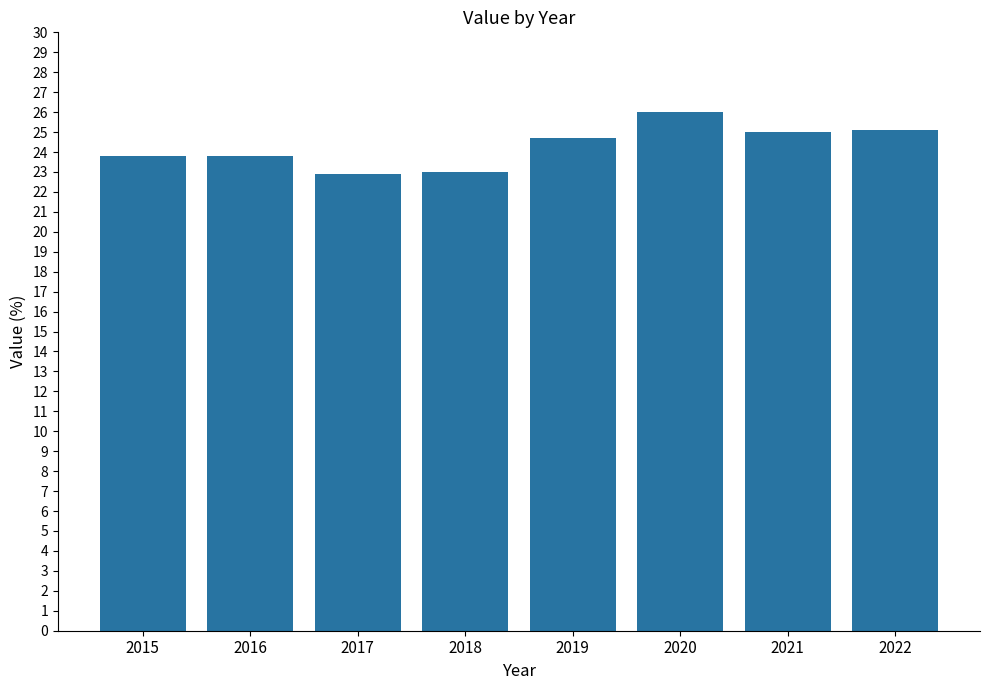

Which has a higher value, 2016 or 2017?

2016